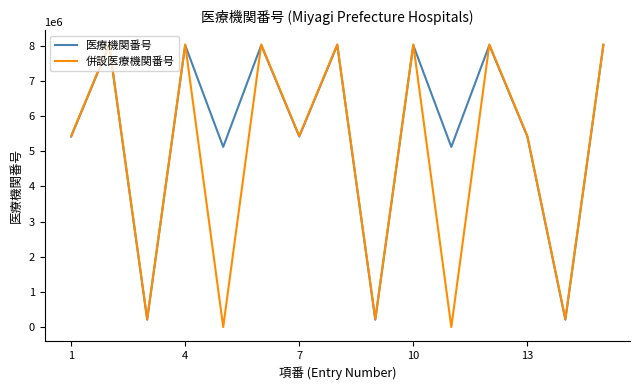

Which series has the largest total across all categories?

医療機関番号